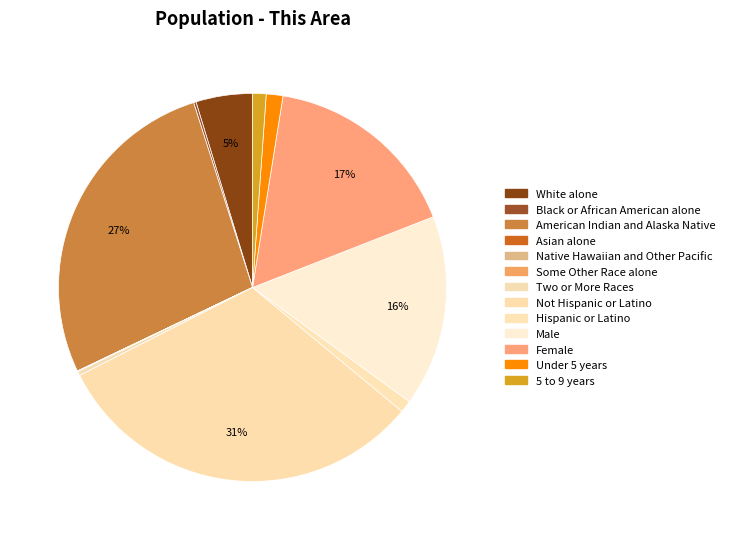

Is Female the majority of the pie?

No